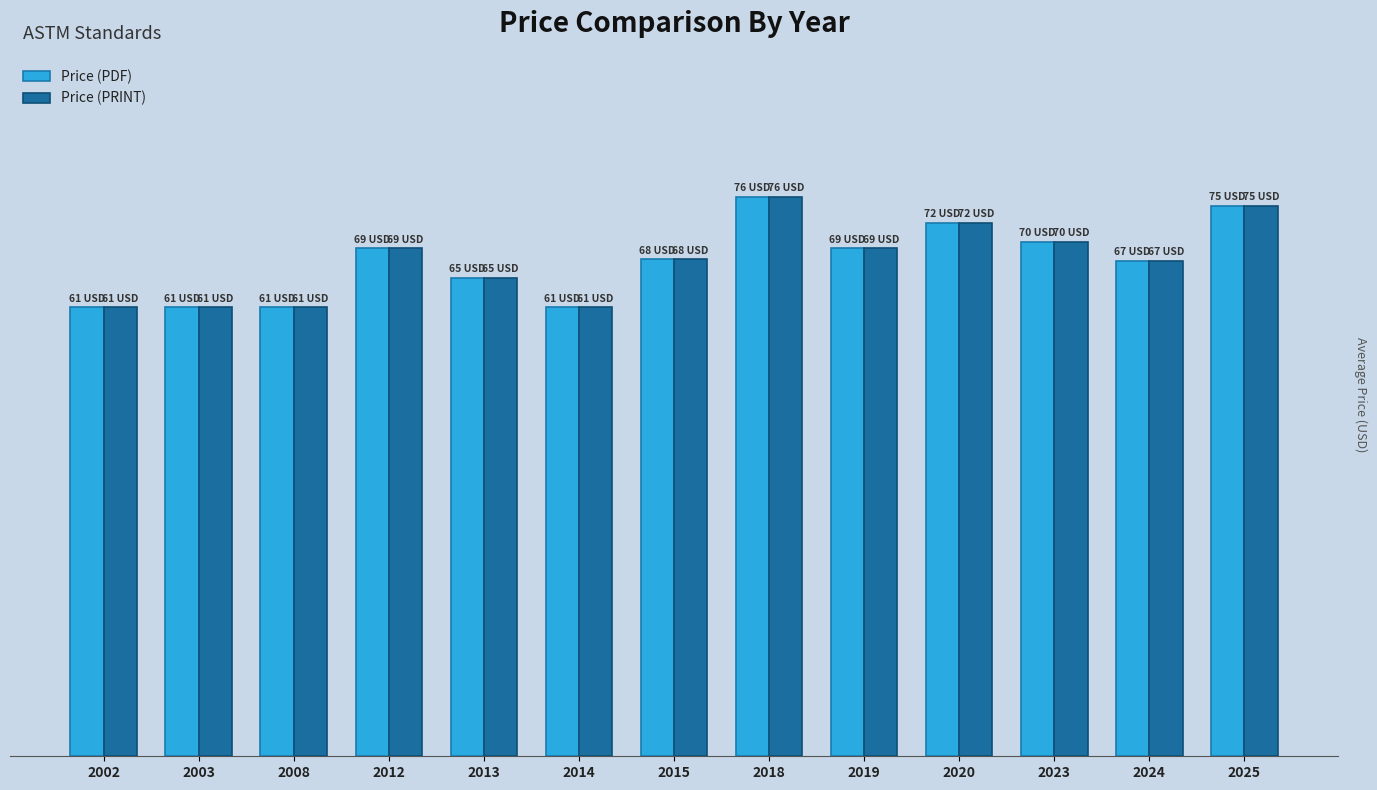

What are all the series names shown in the legend?

Price (PDF), Price (PRINT)